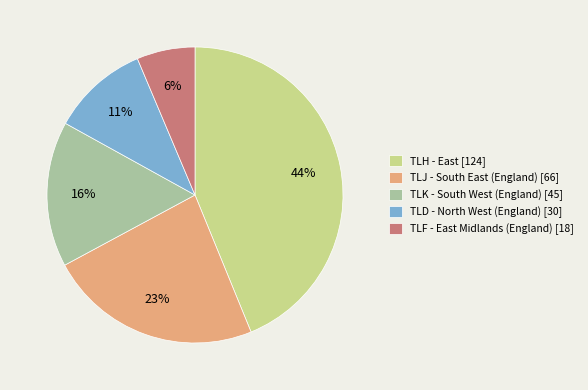

Is TLD the majority of the pie?

No